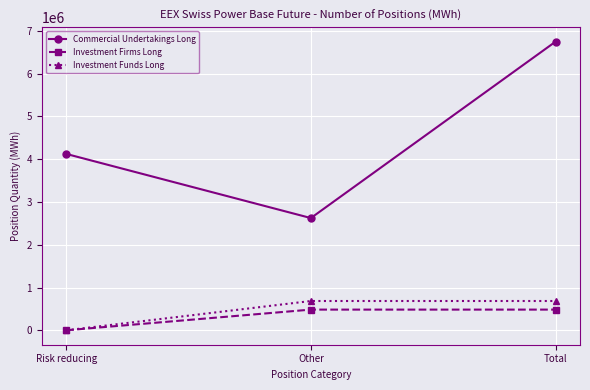

Is it true that Investment Firms Long equals 483588.0 at Other?

True